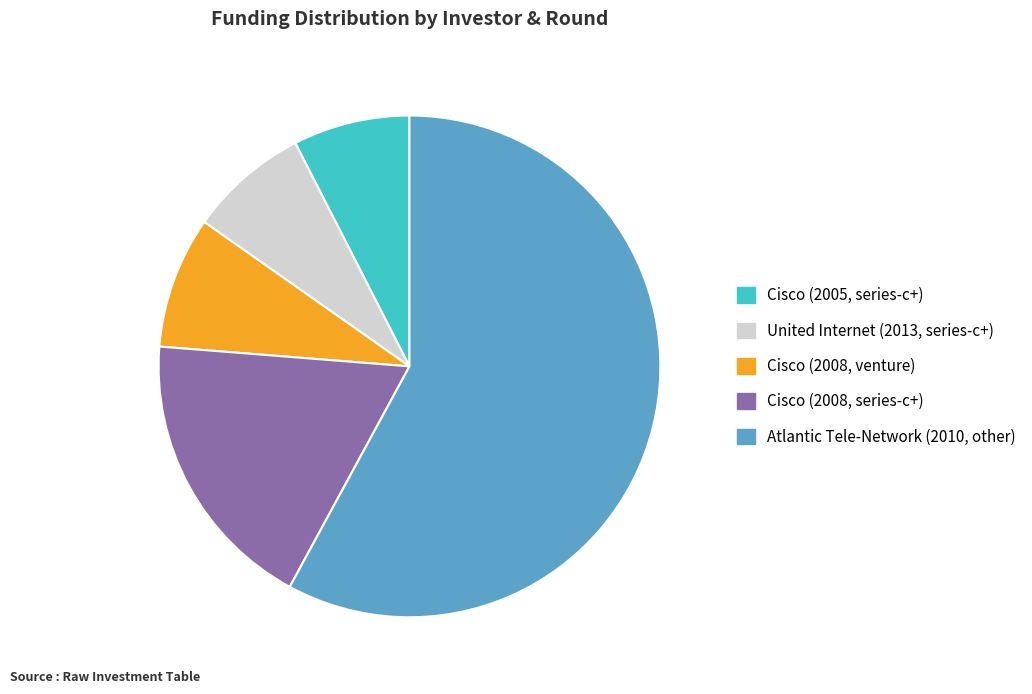

Combined, do Cisco (2008, venture) and Cisco (2005, series-c+) account for over 50%?

No